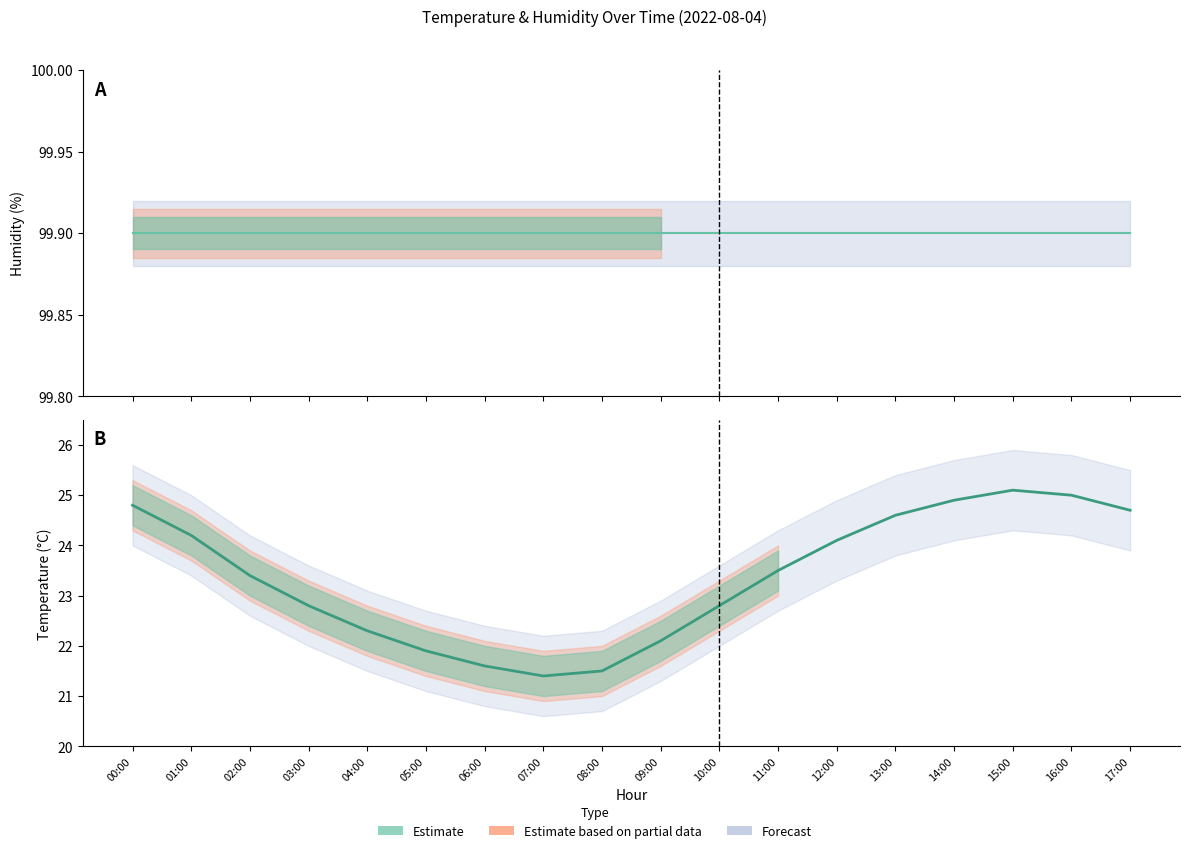

True or false: temperature has a value of 32.9 at 08:00.

False